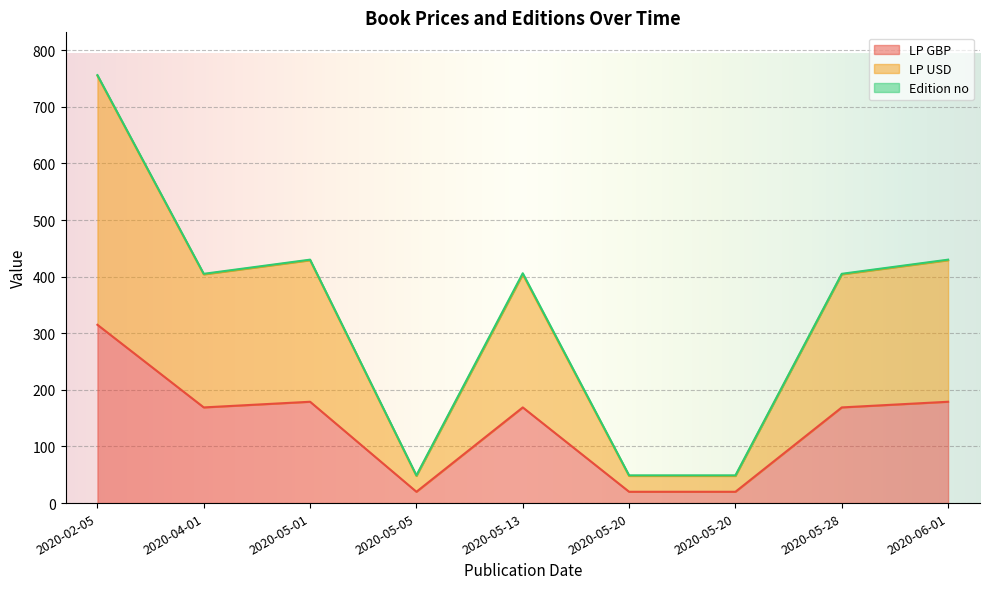

At 2020-05-28, list the series in order from largest to smallest.

LP USD, LP GBP, Edition no